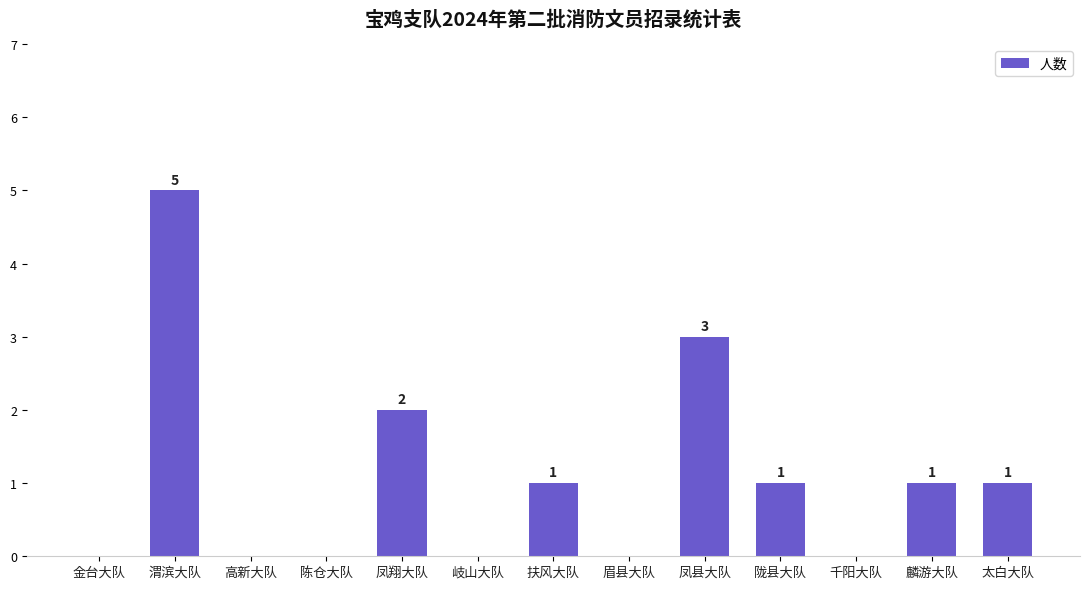

What is the sum of the values at 渭滨大队 and 麟游大队?

6